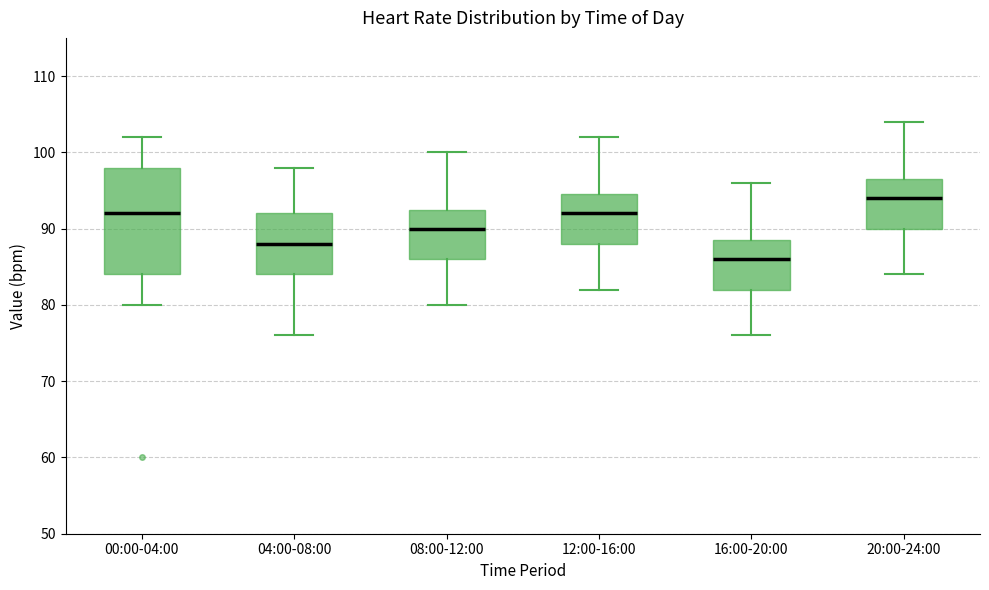

Reading left to right, transcribe this box plot: for each box, give where its median line is, the range the box spans, and where its two whiskers end, as read against the y-axis. The values are not printed on the chart, so give them approximately, as read against the axis.

00:00-04:00: median 92, box 84 to 98, whiskers 80 to 102
04:00-08:00: median 88, box 84 to 92, whiskers 76 to 98
08:00-12:00: median 90, box 86 to 93, whiskers 80 to 100
12:00-16:00: median 92, box 88 to 95, whiskers 82 to 102
16:00-20:00: median 86, box 82 to 89, whiskers 76 to 96
20:00-24:00: median 94, box 90 to 97, whiskers 84 to 104